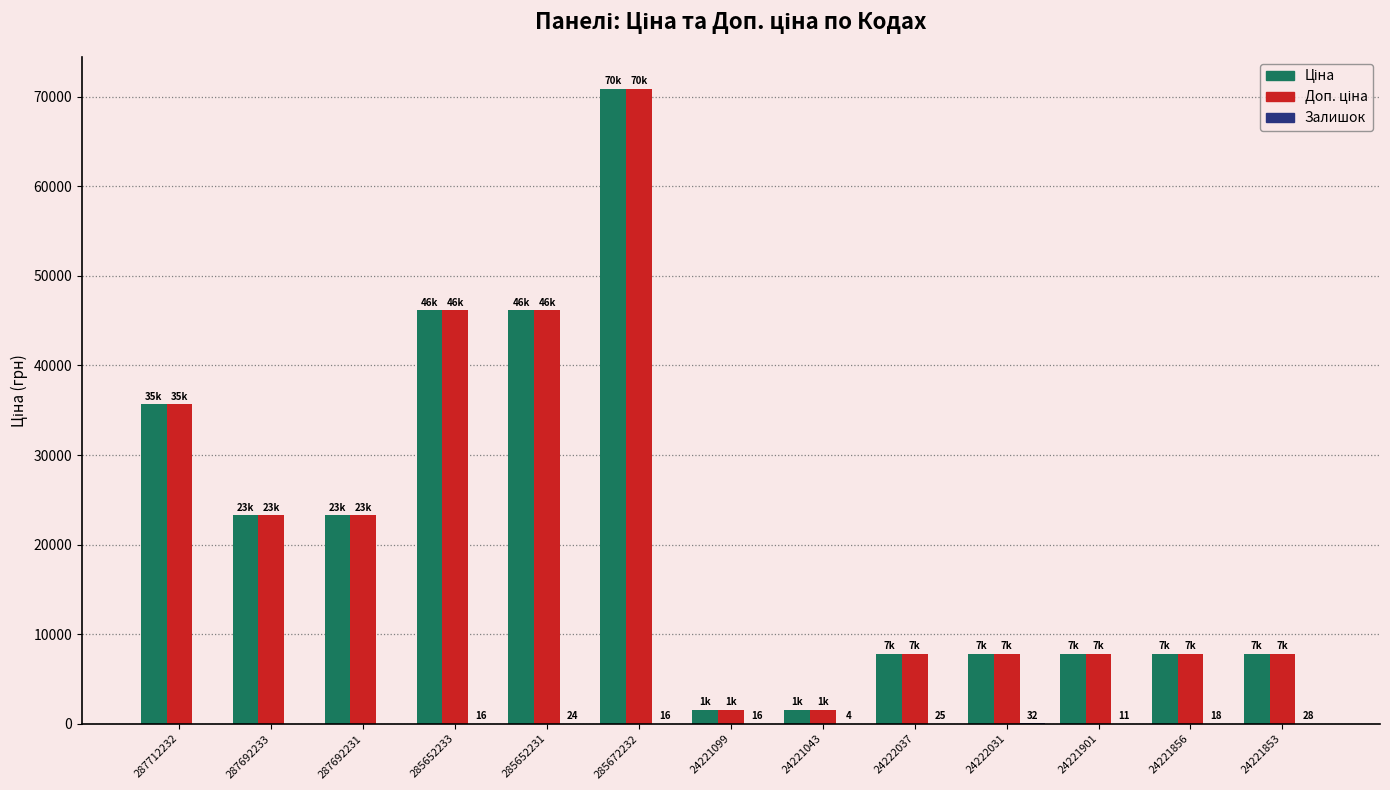

How many data points does each series have?

13